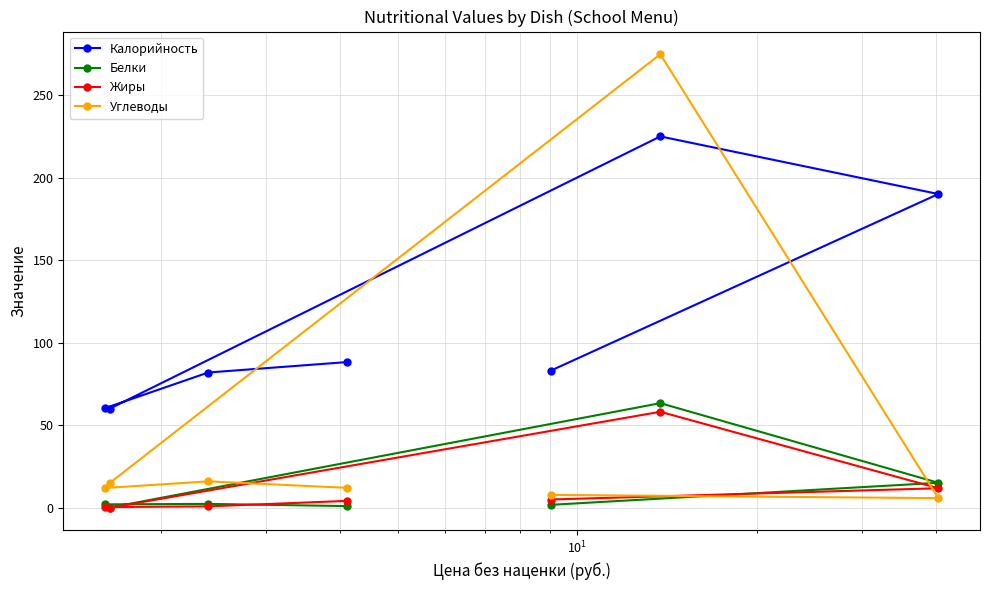

What are all the series names shown in the legend?

Калорийность, Белки, Жиры, Углеводы